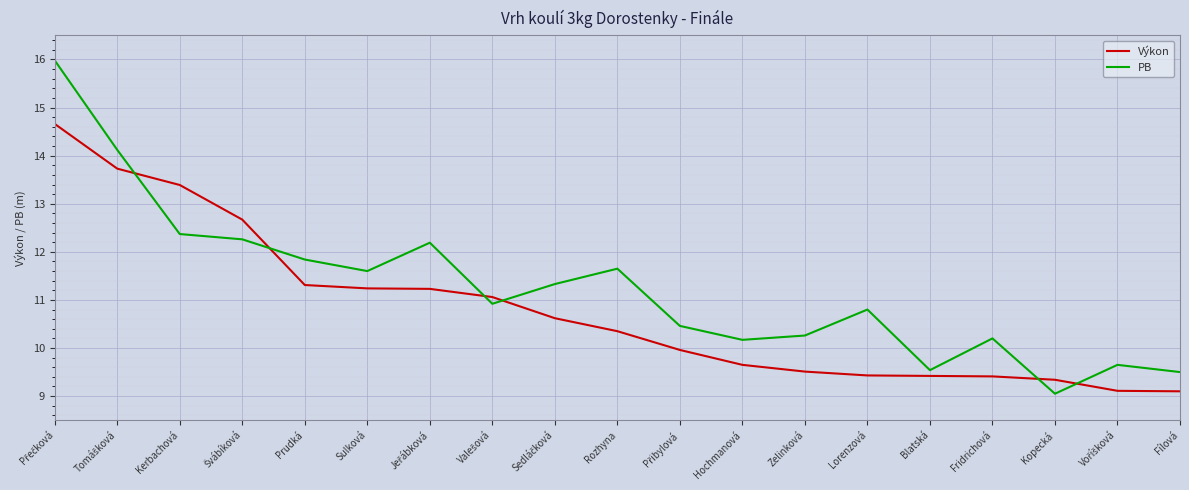

At which category does PB reach its first local valley?

Sulková